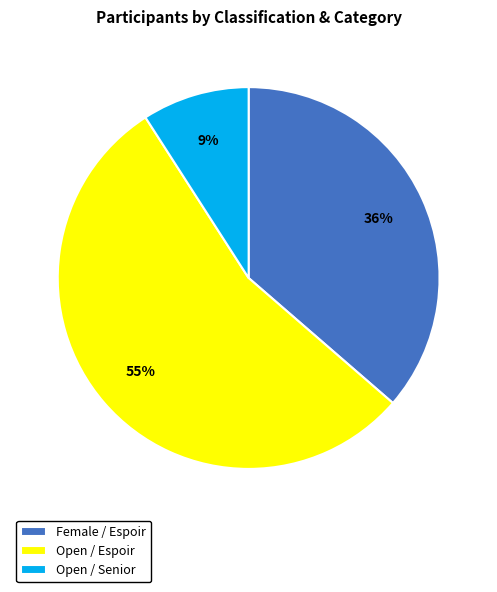

Is it true that Female / Espoir is 36% of the pie?

True